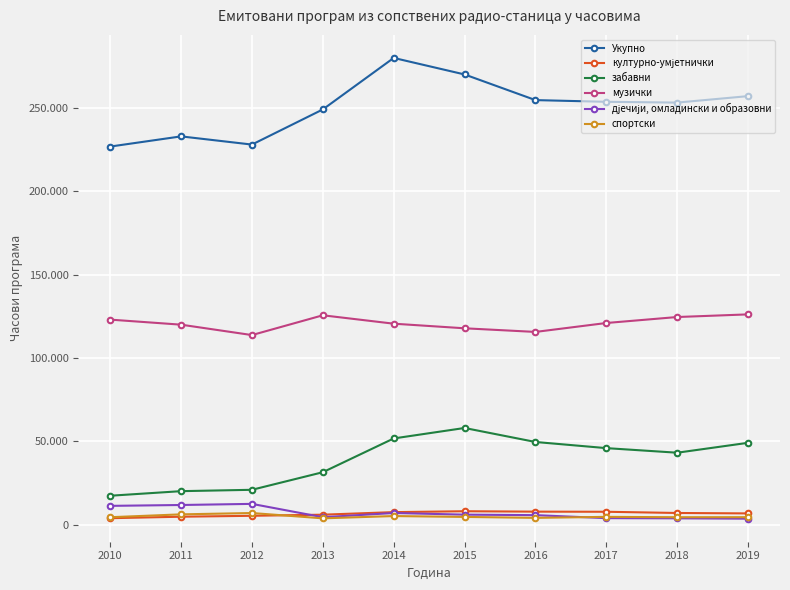

Does the chart have visible grid lines?

Yes